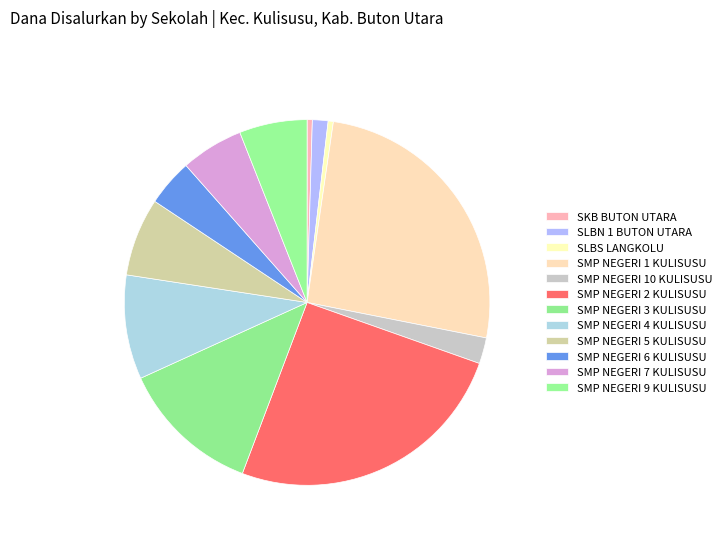

Does SMP NEGERI 6 KULISUSU represent more than half of the total?

No